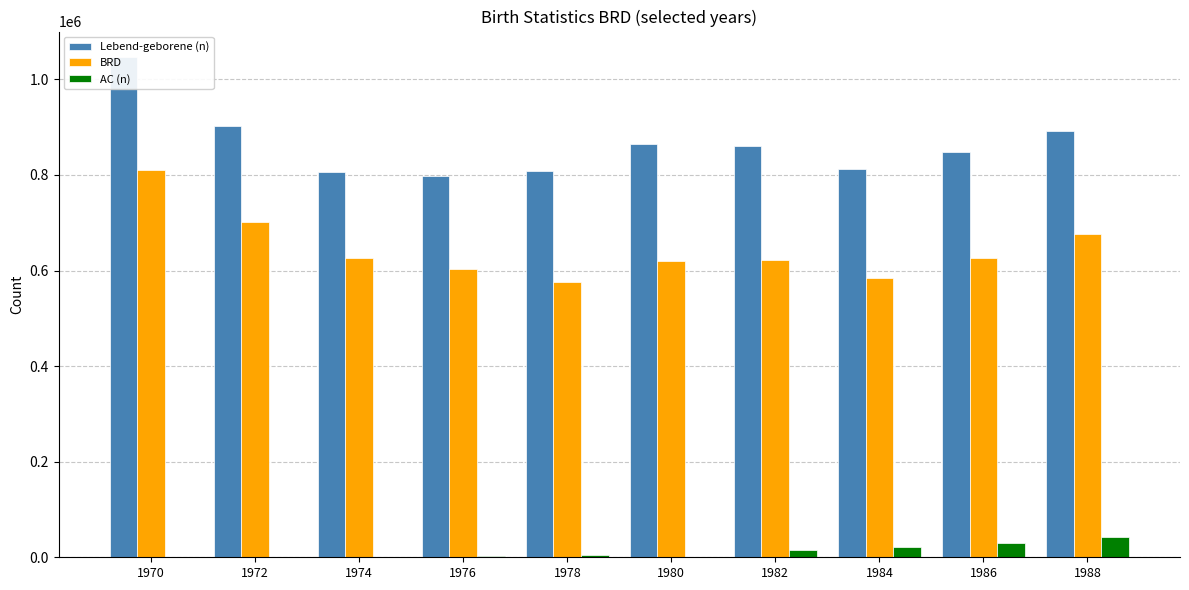

Are the bars horizontal?

No